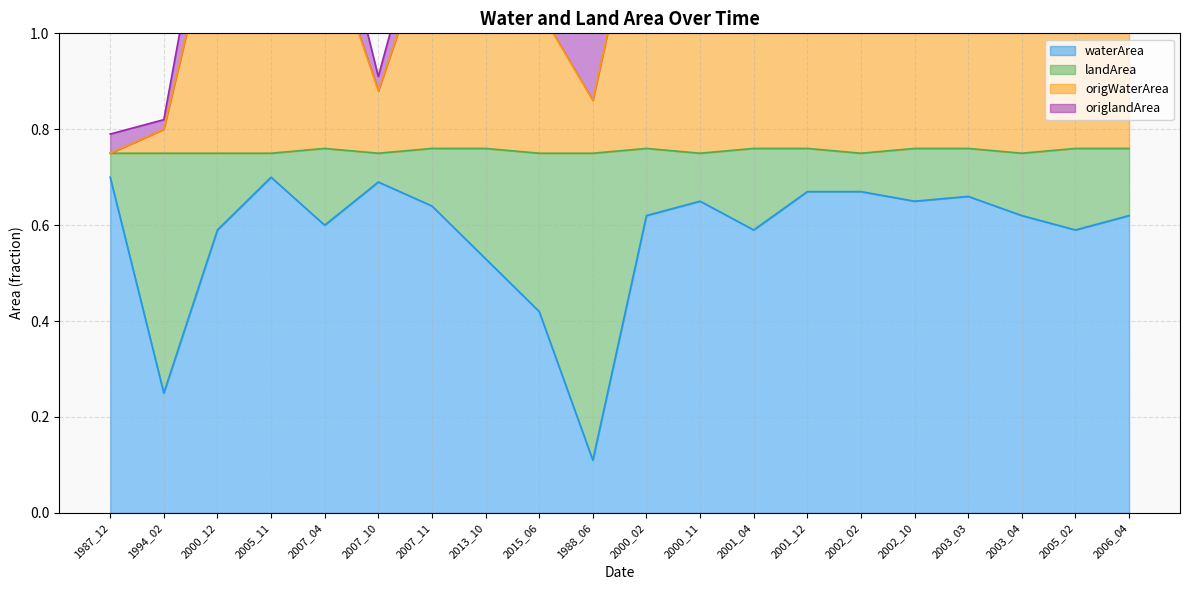

At which label does waterArea reach its minimum?

1988_06